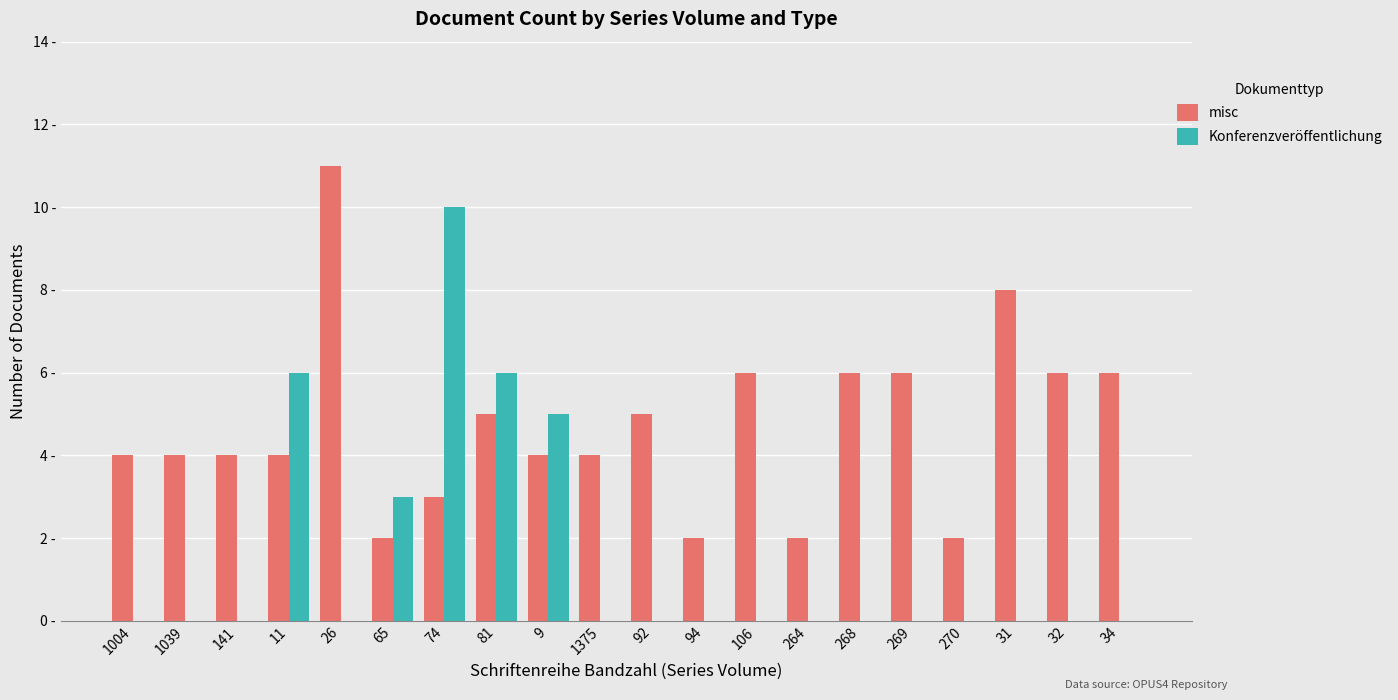

At which label does misc first exceed 4?

26